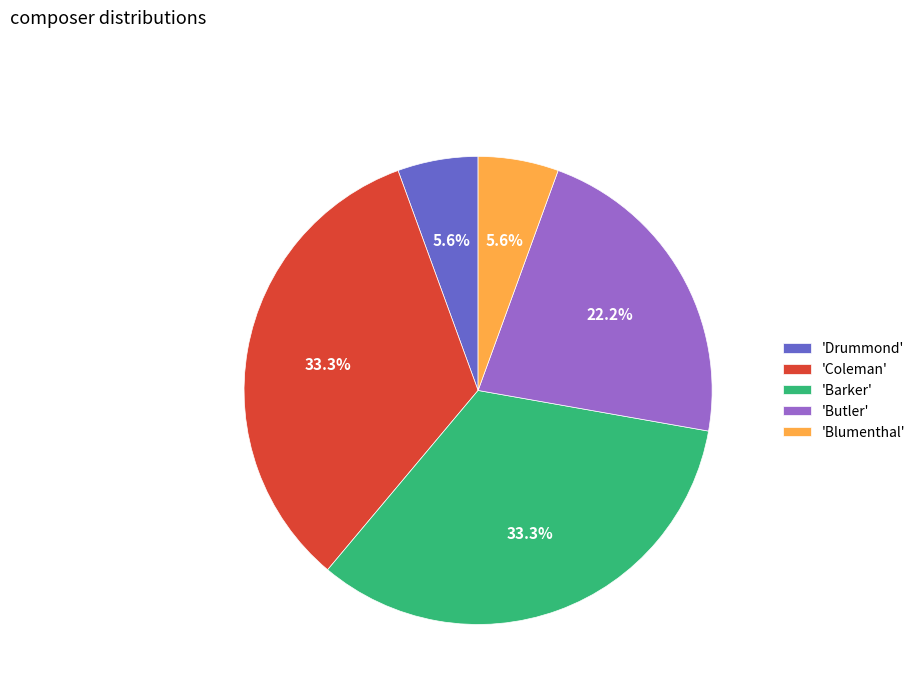

Count the number of slices in the pie.

5